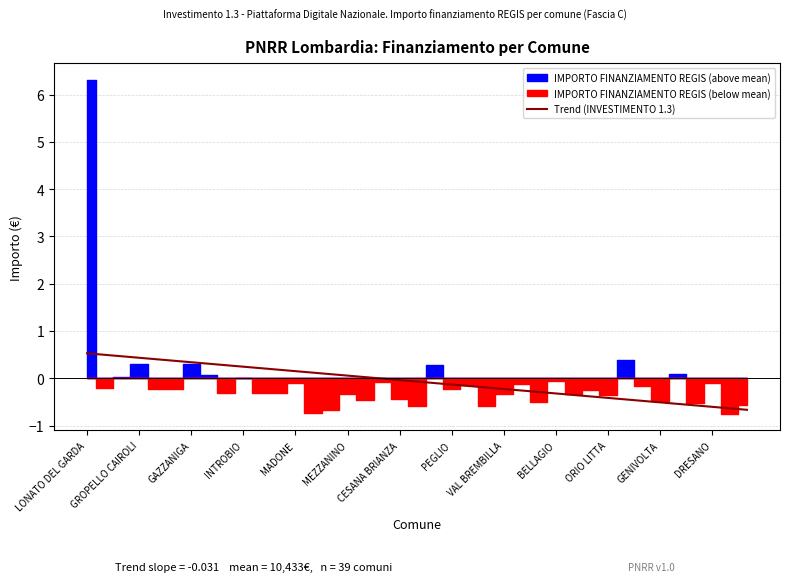

What is the minimum value for Trend (INVESTIMENTO 1.3)?

-0.7